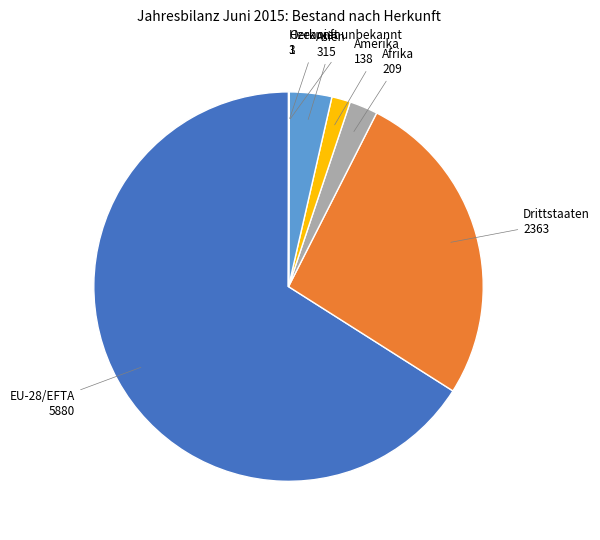

Does any single category account for the majority?

Yes